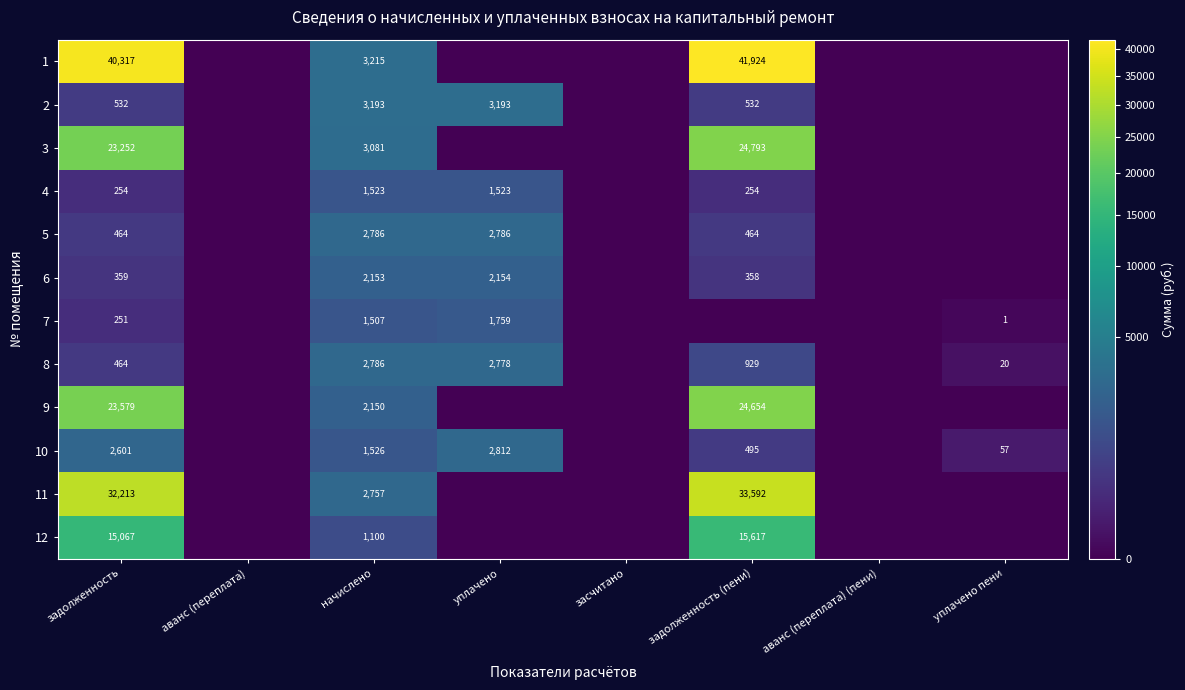

The 8 series shows 929 at задолженность (пени). True or false?

True